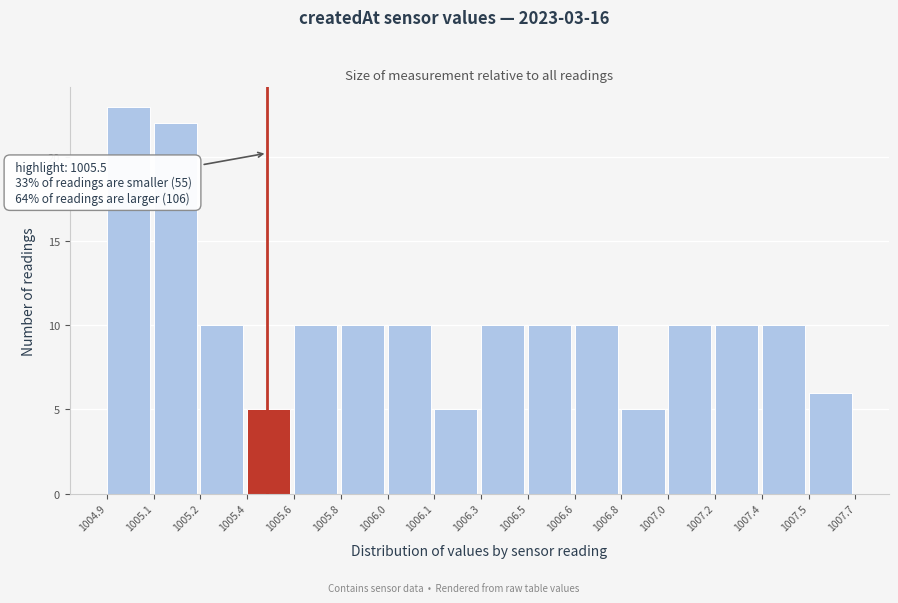

Reading left to right, extract all data points from this chart.

23	22	10	5	10	10	10	5	10	10	10	5	10	10	10	6